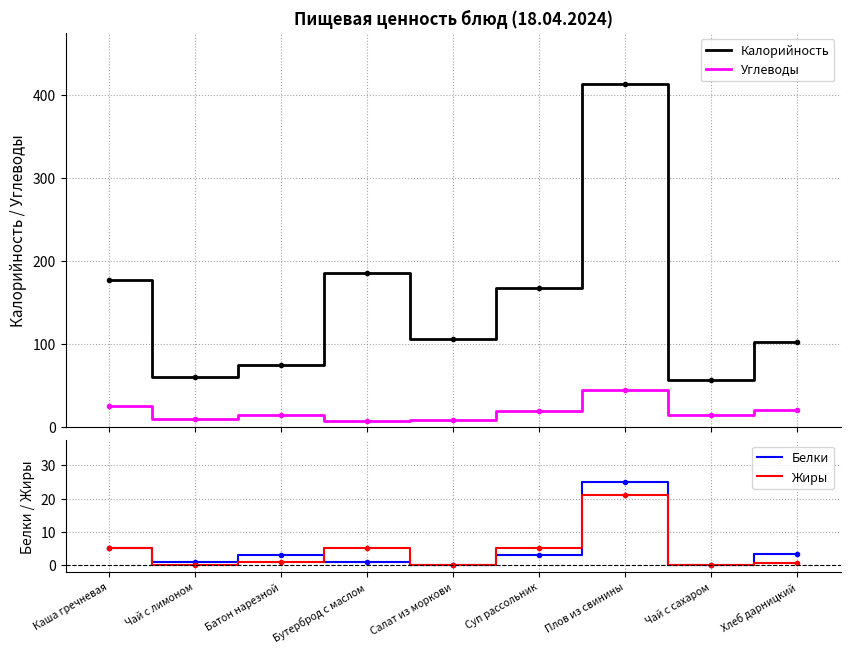

At which category does the chart reach its minimum across all series?

Салат из моркови